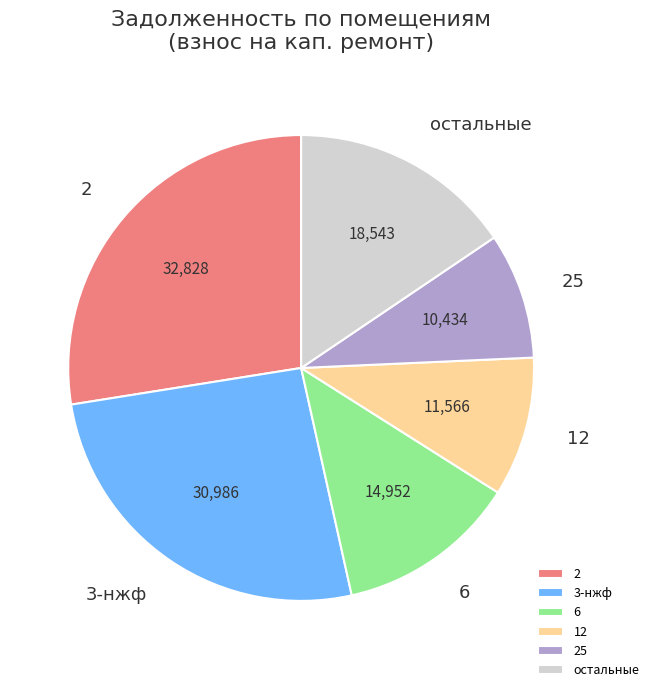

Which slice is the smallest?

25